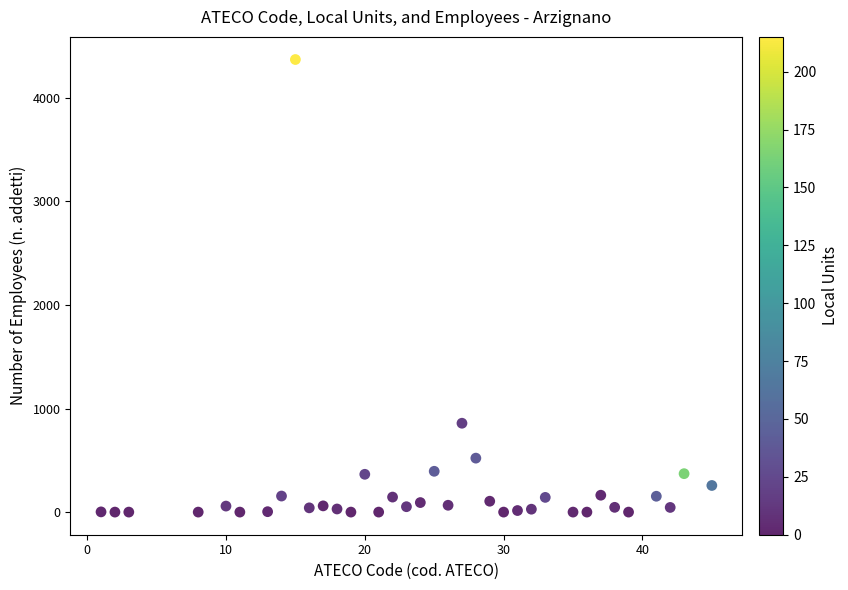

What is the range of Y values (max minus min)?

4370